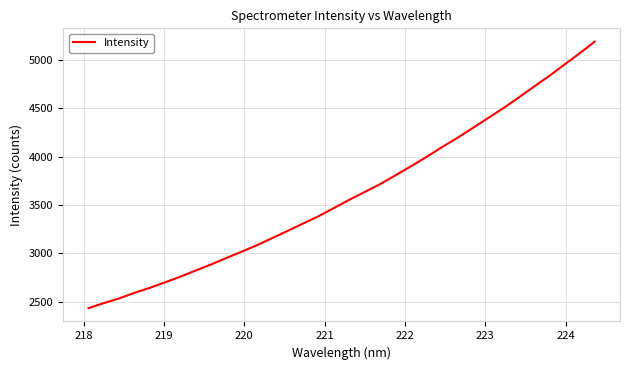

What is the minimum value shown in the chart?

2434.4